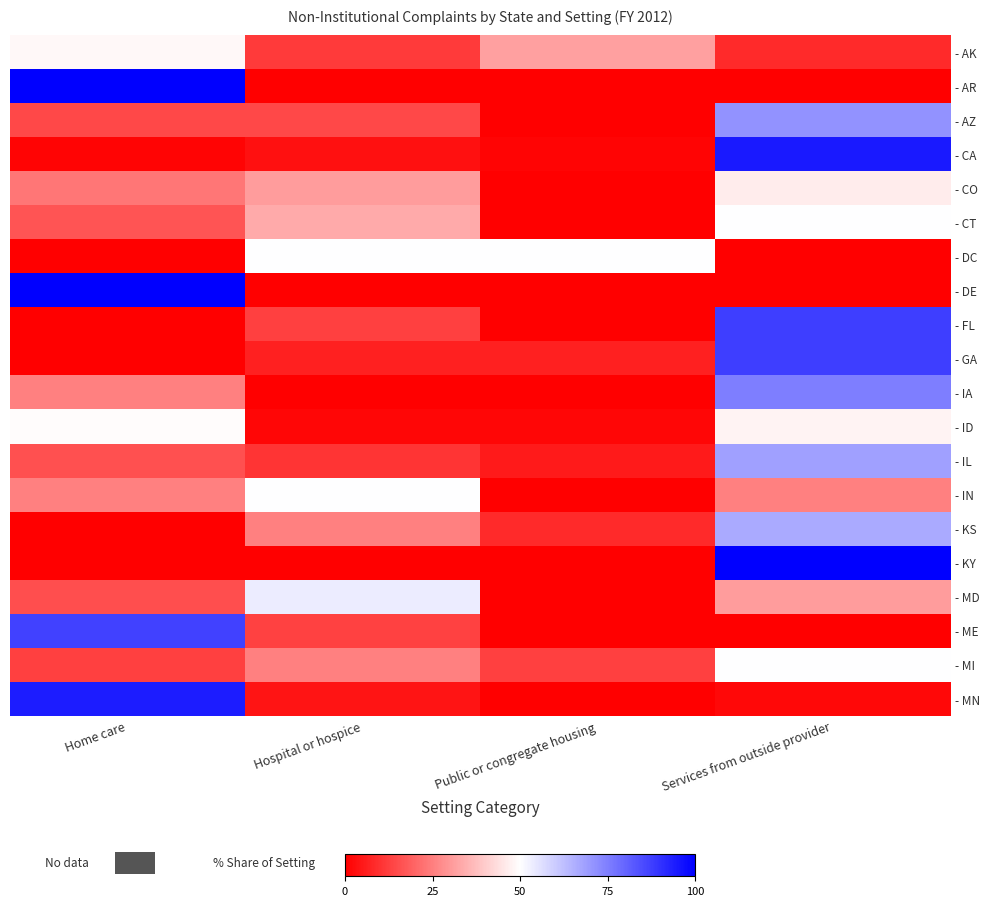

What is the greatest value displayed?

100.0